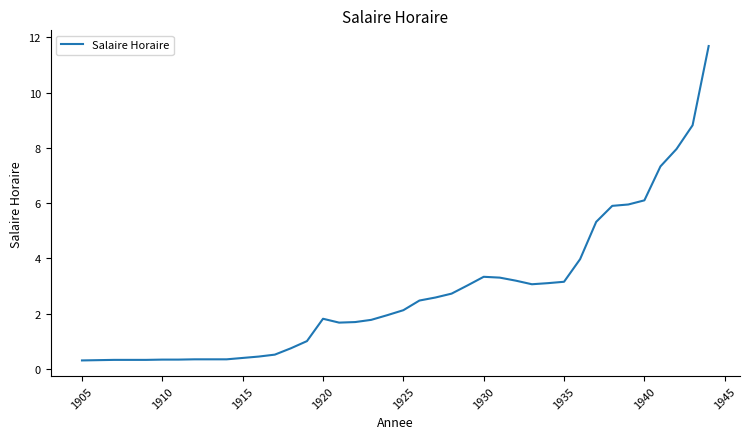

What is the maximum value shown in the chart?

11.7